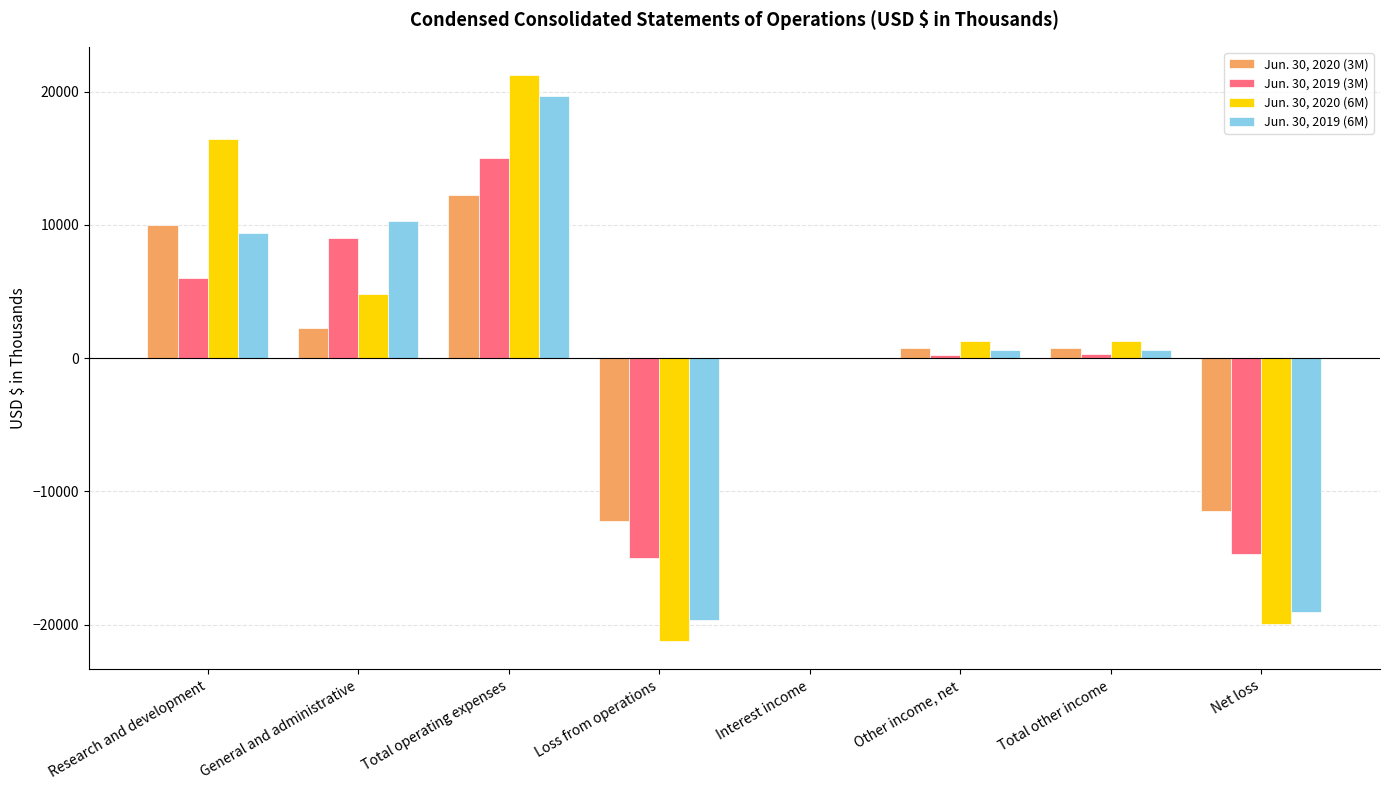

What is the sum of the Jun. 30, 2020 (6M) values at Net loss and Loss from operations?

-41181